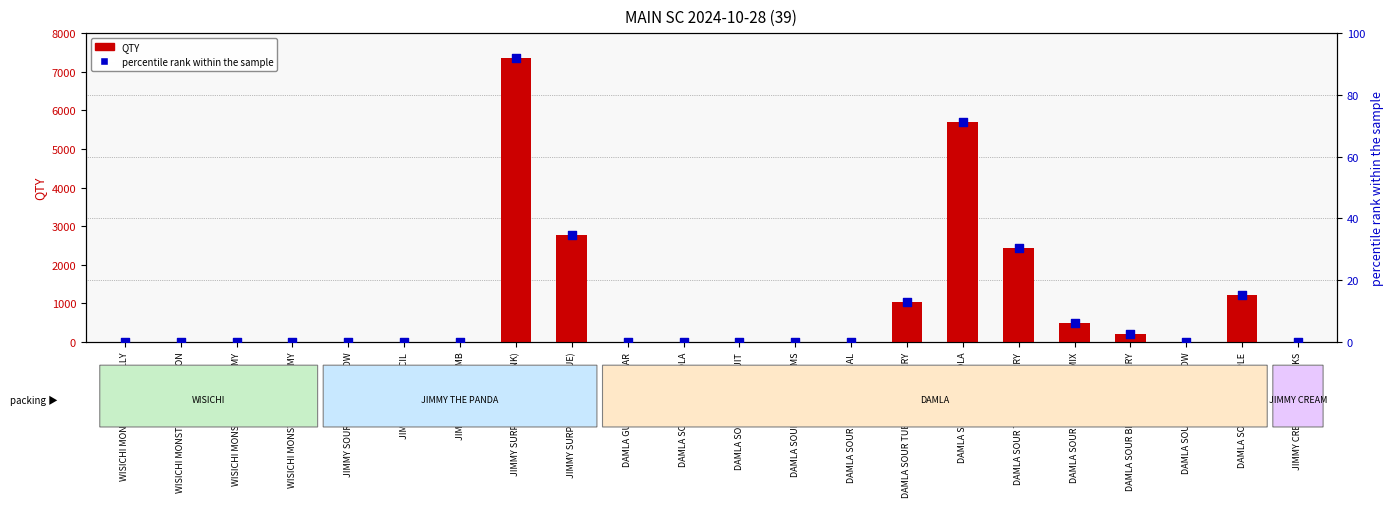

At which category is the sum across all series the highest?

JIMMY SURPRISED EGG(PINK)